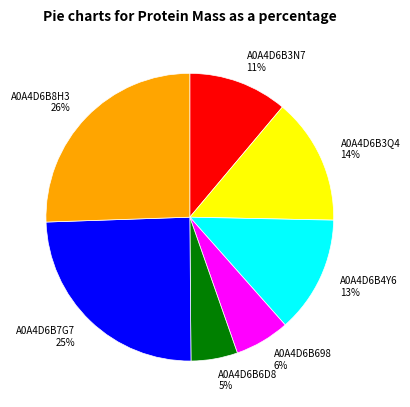

Does A0A4D6B698 represent more than half of the total?

No